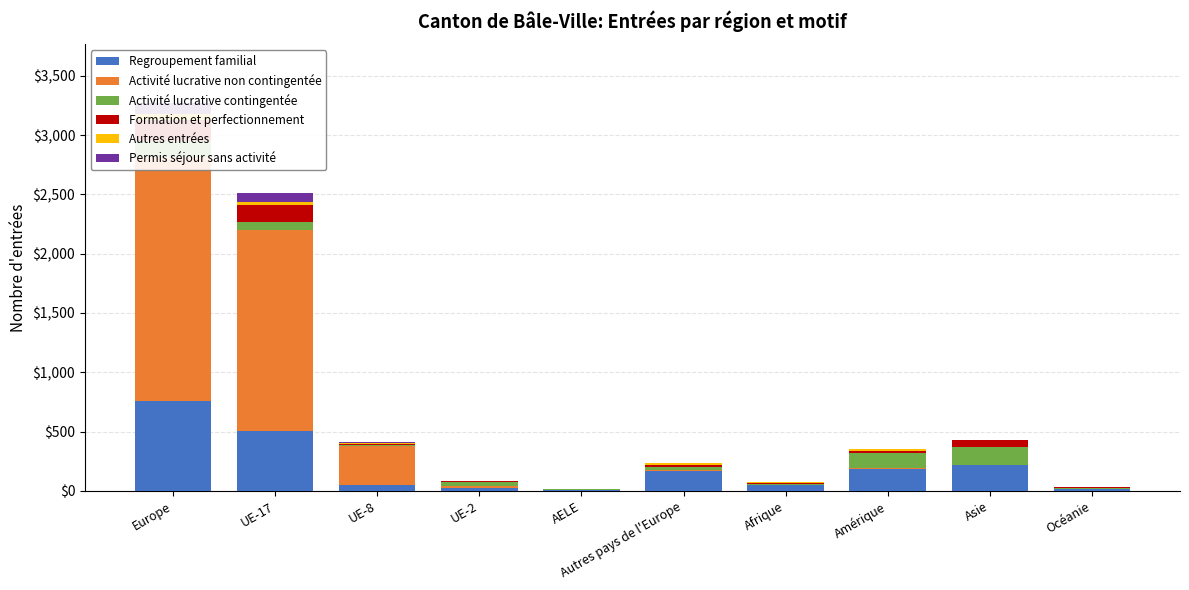

How many bars are there in each group?

6